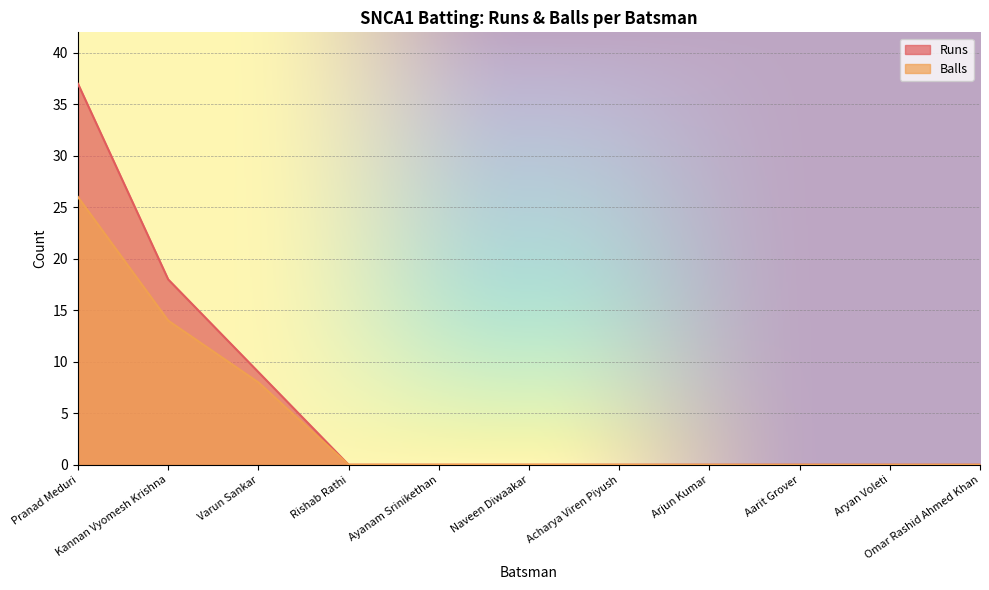

How many lines are shown in the chart?

2